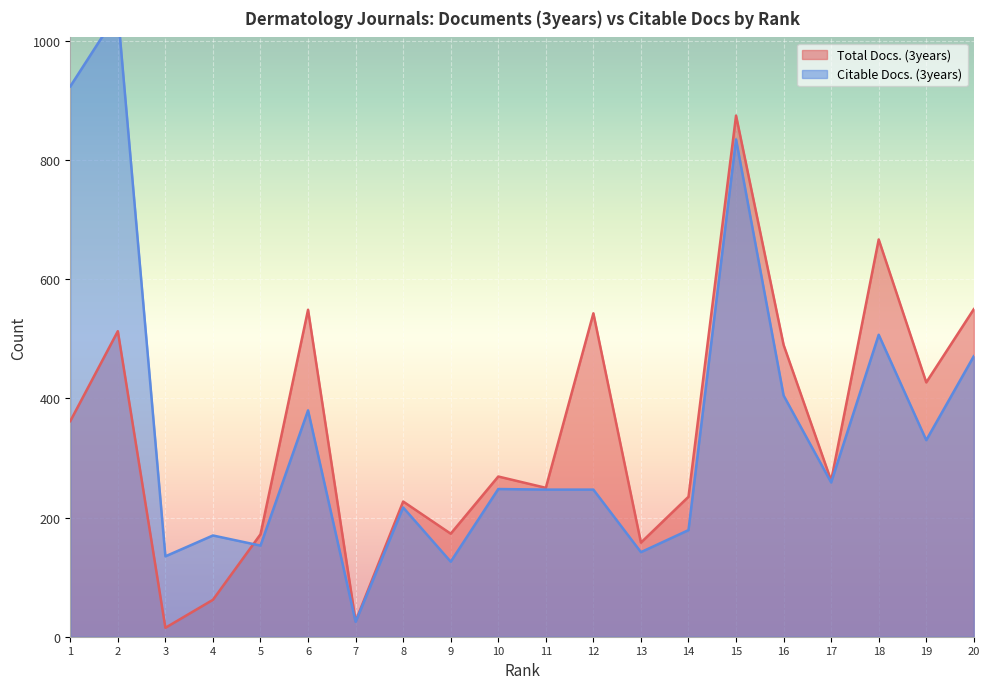

At which label does Citable Docs. (3years) reach its minimum?

7